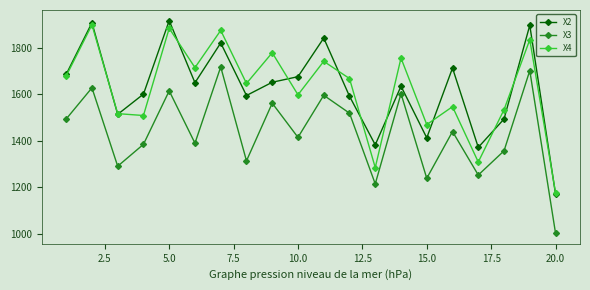

Does the chart have visible grid lines?

No